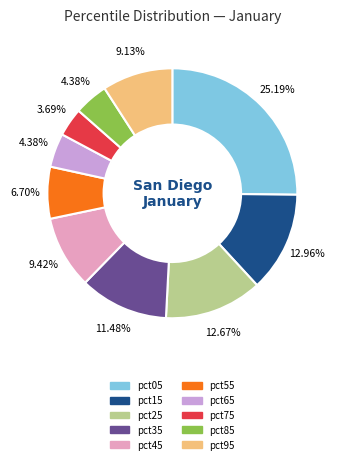

To the nearest percent, what percentage of the pie is pct45?

9%